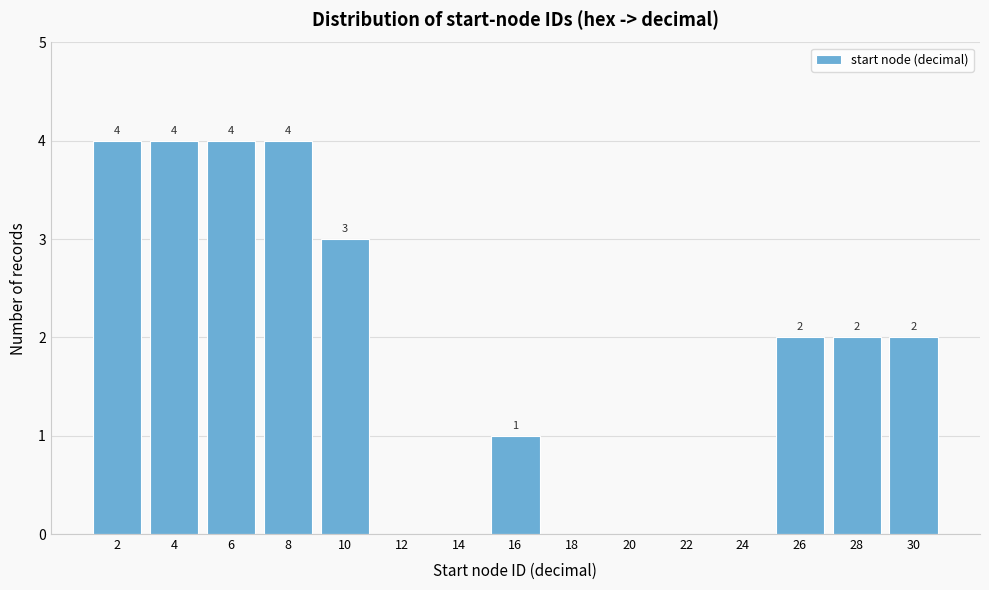

Reading right to left, extract all data points from this chart.

30=2	28=2	26=2	24=0	22=0	20=0	18=0	16=1	14=0	12=0	10=3	8=4	6=4	4=4	2=4